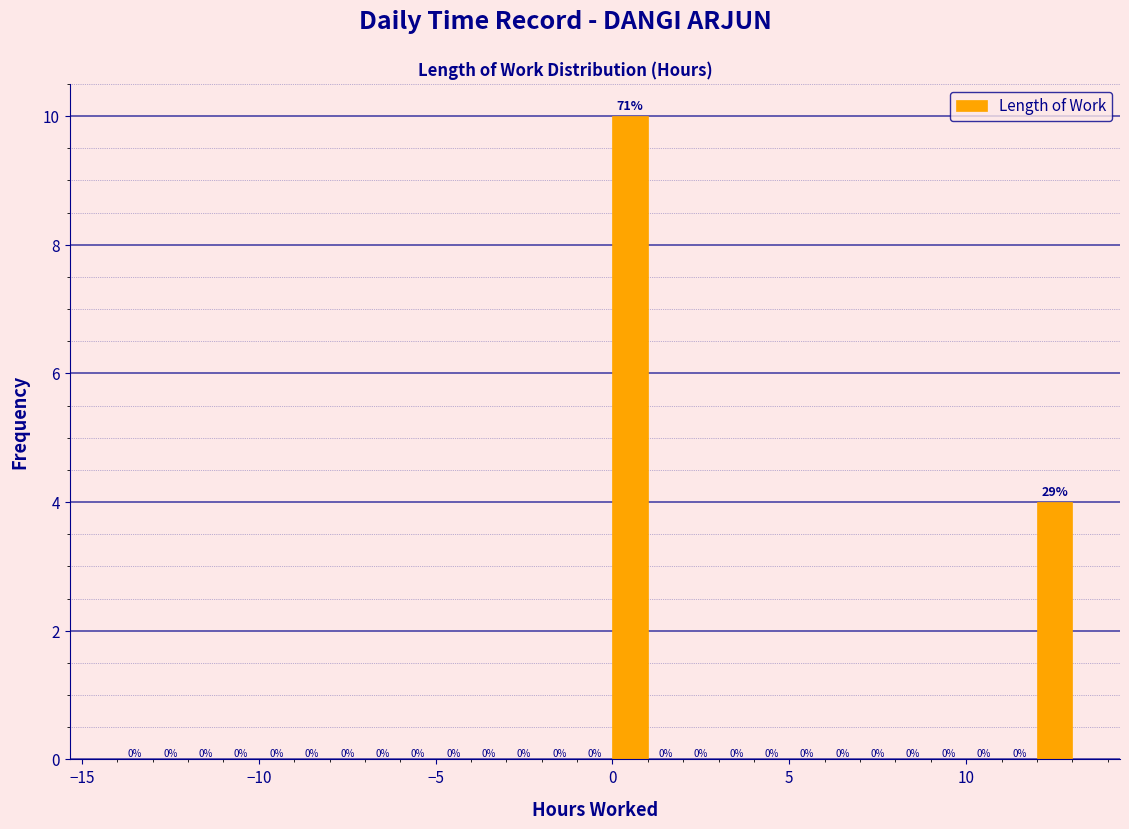

Read against the x-axis, roughly where is the centre of the tallest bar?

0.5